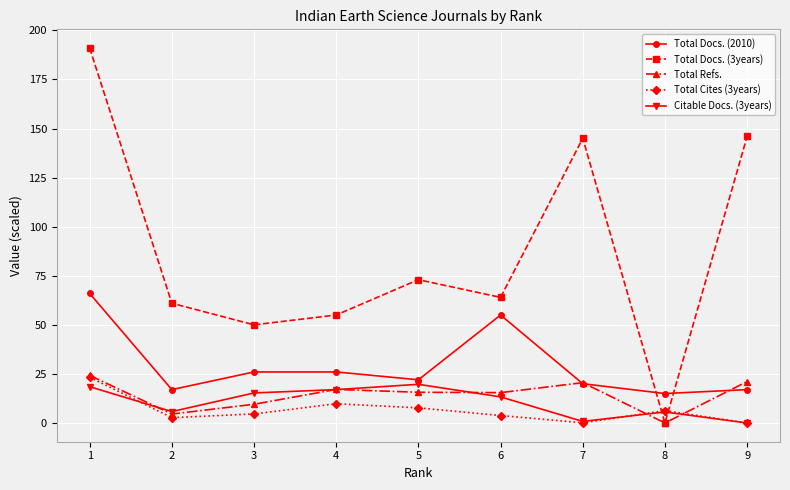

What is the total value across all series at 4?

124.9